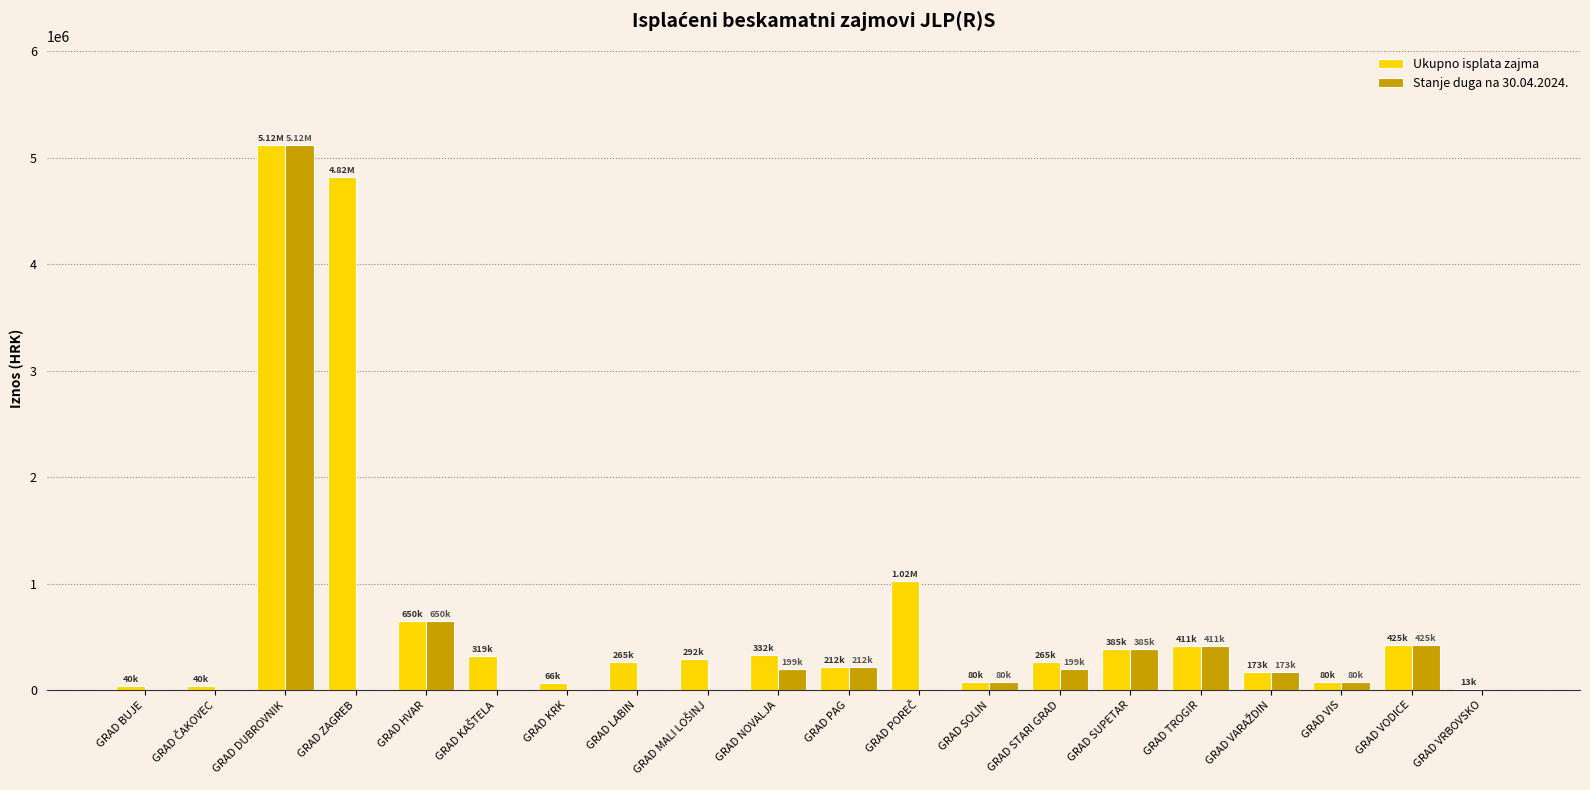

At which category does the chart reach its peak across all series?

GRAD DUBROVNIK